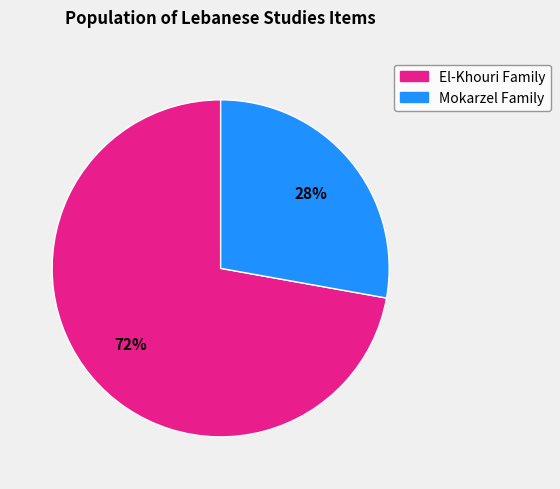

Is there any slice that represents more than half of the pie?

Yes